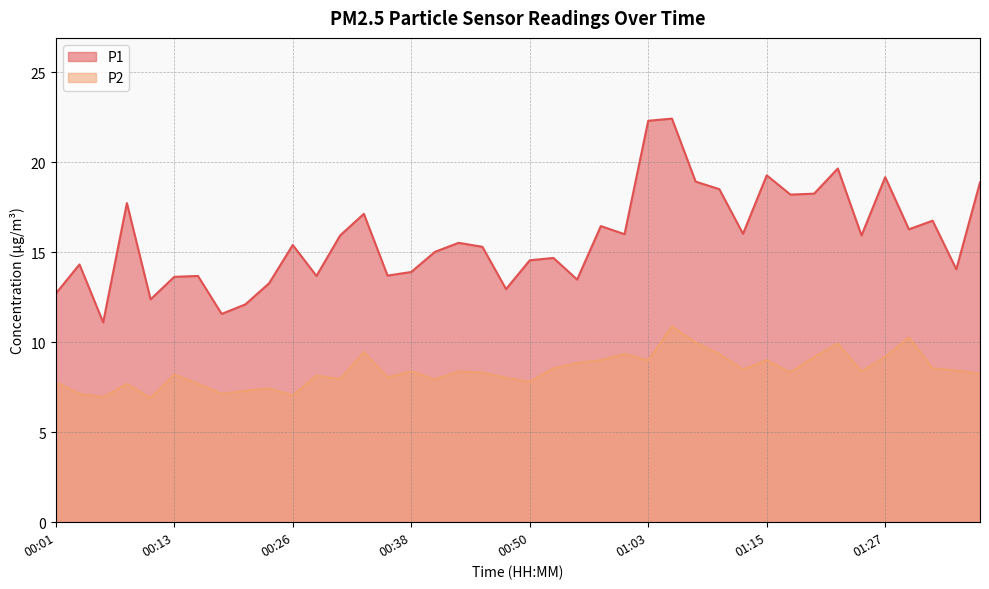

At which label does P2 reach its peak?

01:05